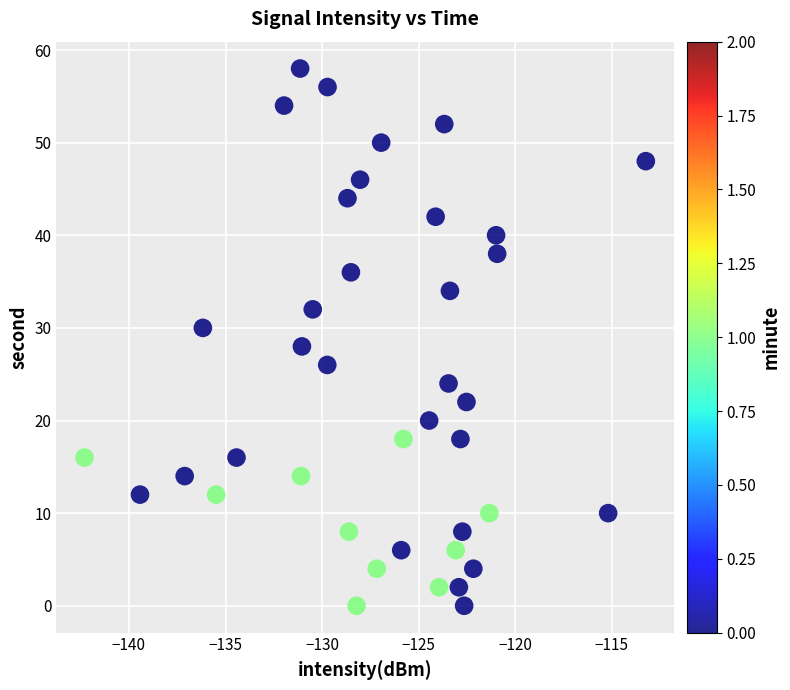

What is the range of Y values (max minus min)?

58